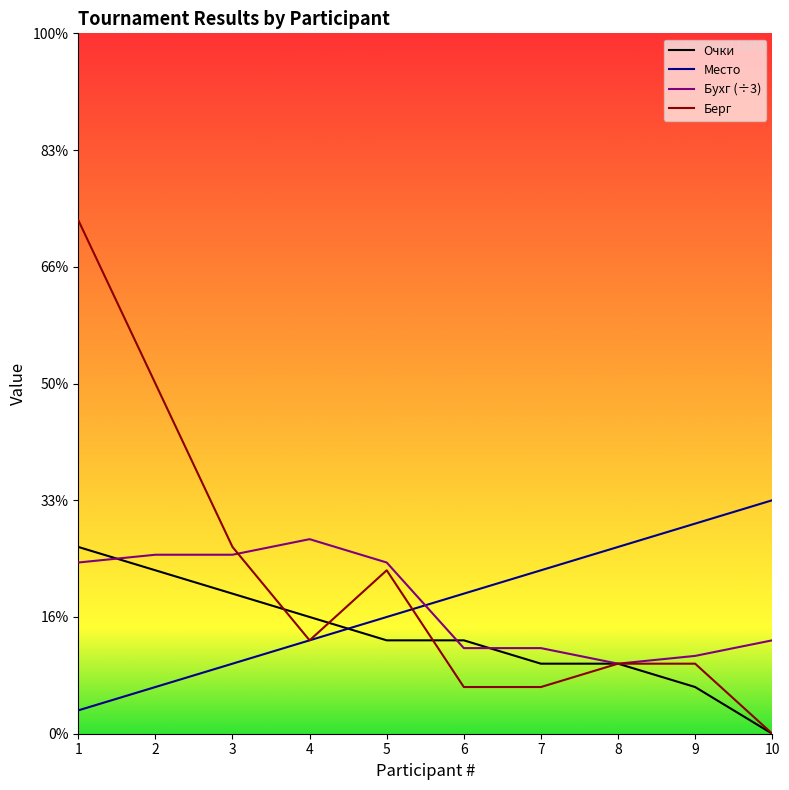

What is the average value of the Бухг series?

5.6